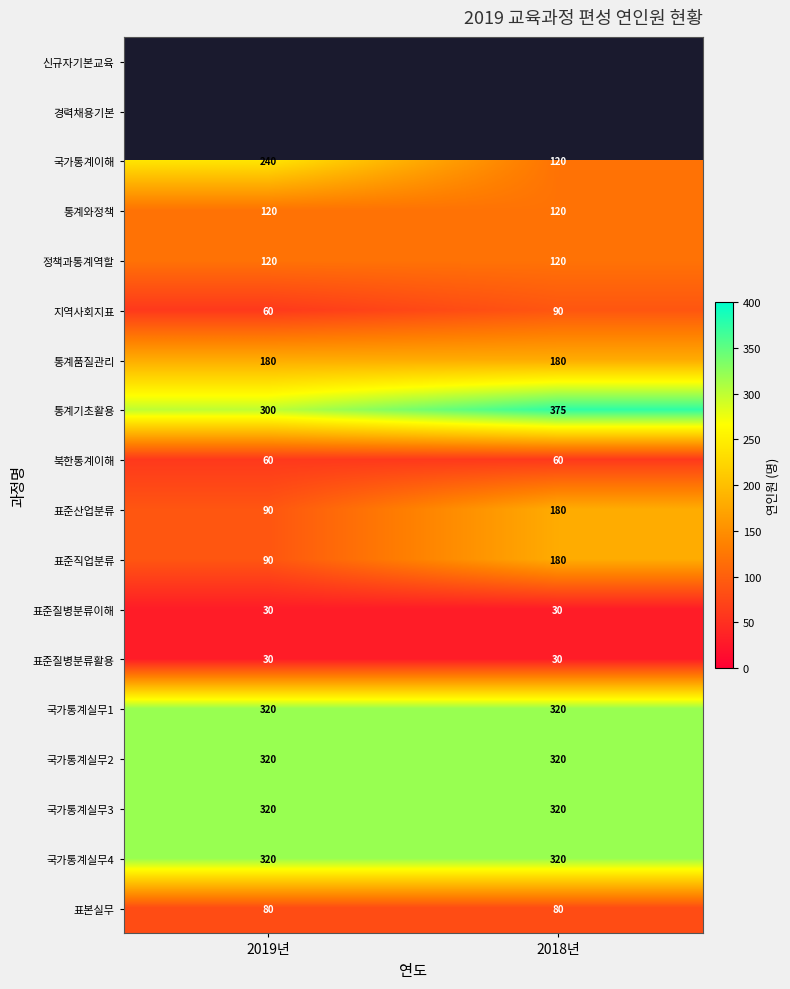

What is the difference between the maximum and minimum values in the 표준산업분류 series?

90